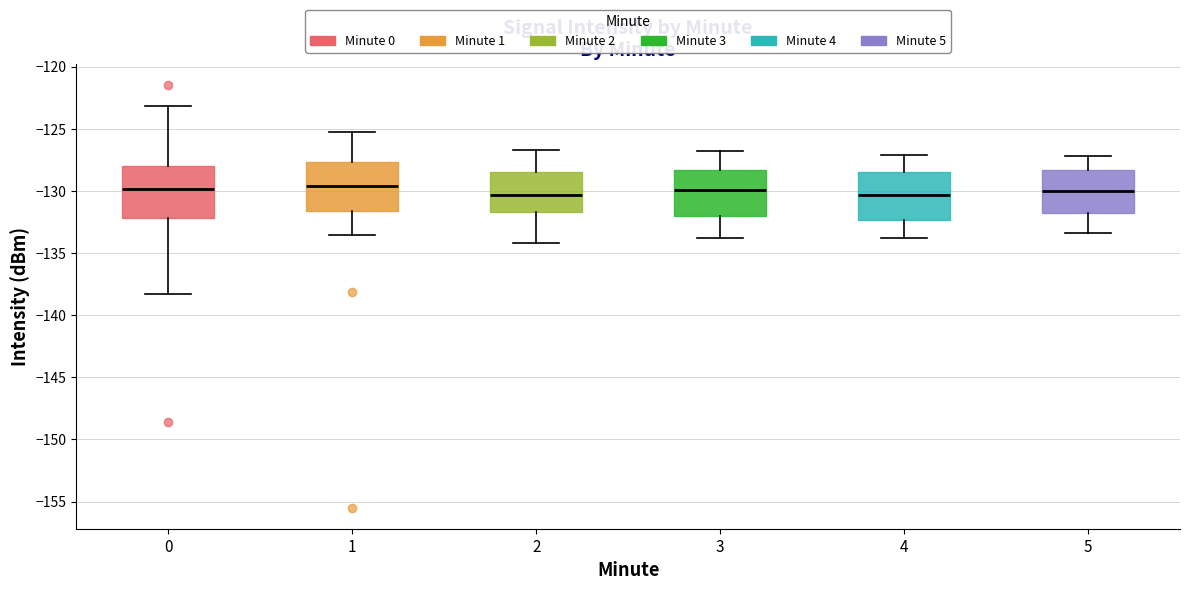

Where does the lower whisker of the box at x = 3 end on the y-axis? The values are not printed on the chart, so give them approximately, as read against the axis.

-134.0